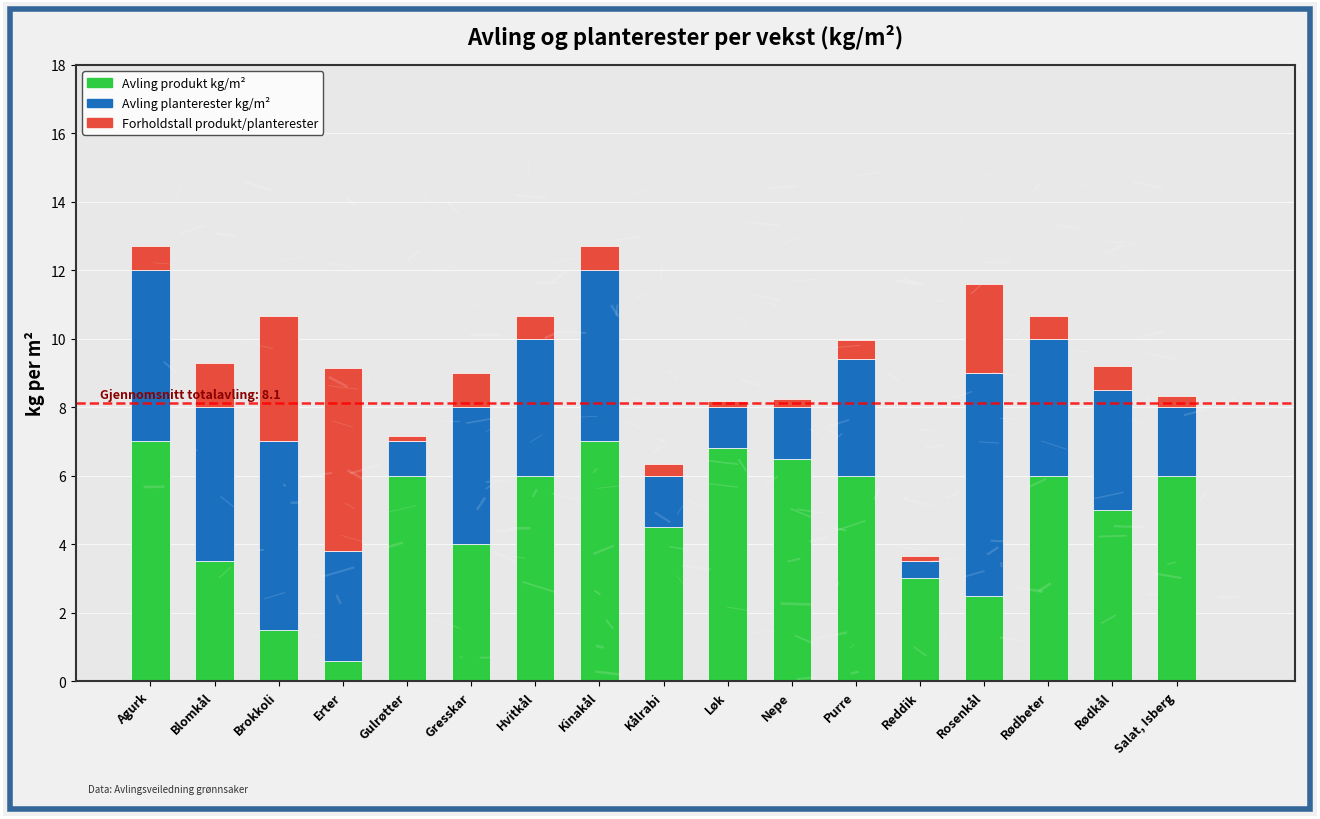

At Salat, Isberg, list the series in order from largest to smallest.

Avling produkt kg/m², Avling planterester kg/m², Forholdstall produkt/planterester